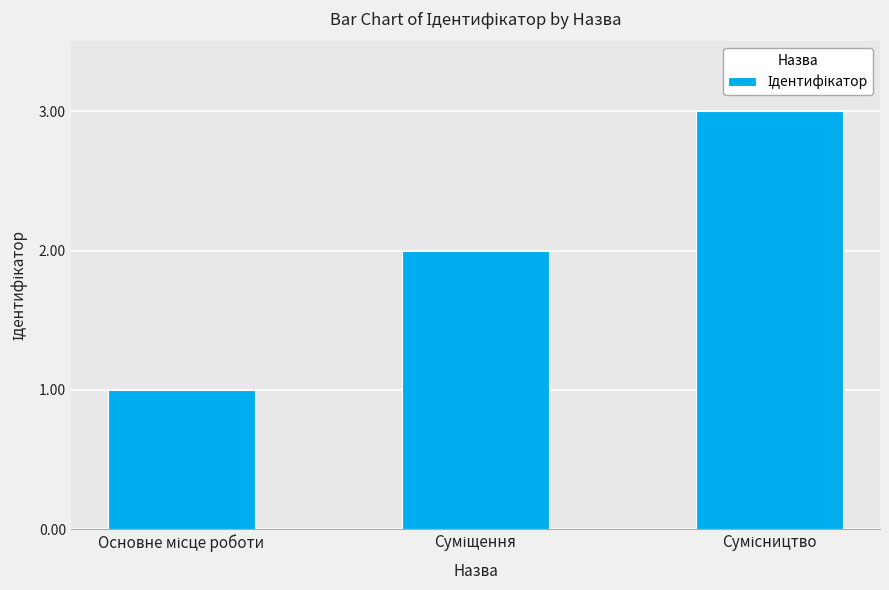

What is the sum of all values?

6